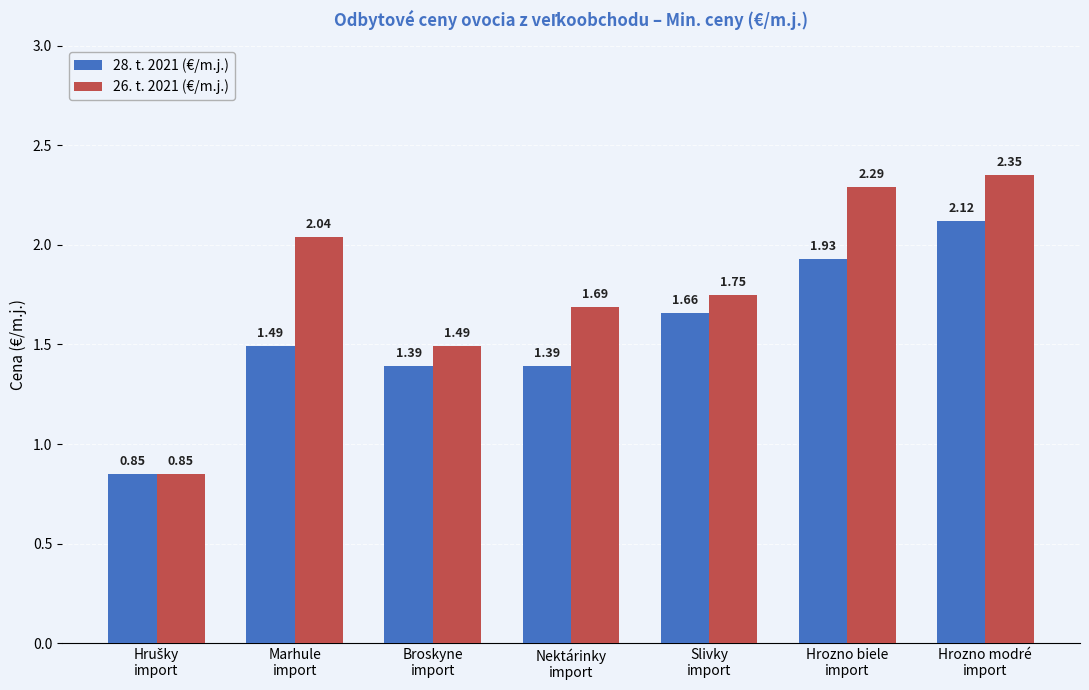

What is the difference between the 28. t. 2021 (€/m.j.) values at Marhule
import and Hrozno biele
import?

0.4